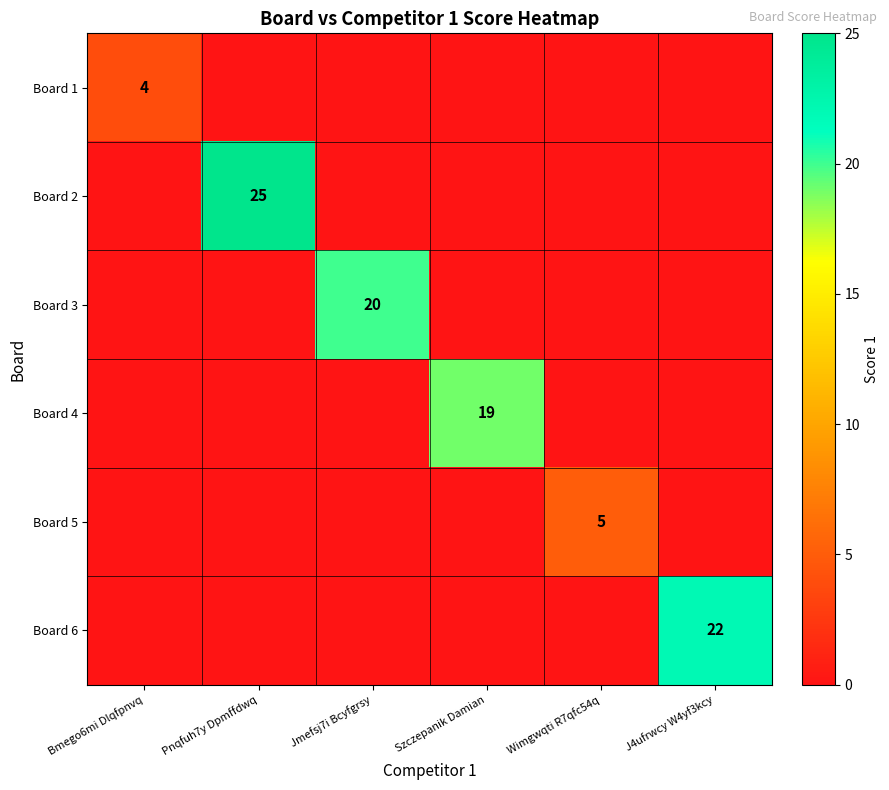

The value of Board 6 at J4ufrwcy W4yf3kcy is 37. True or false?

False